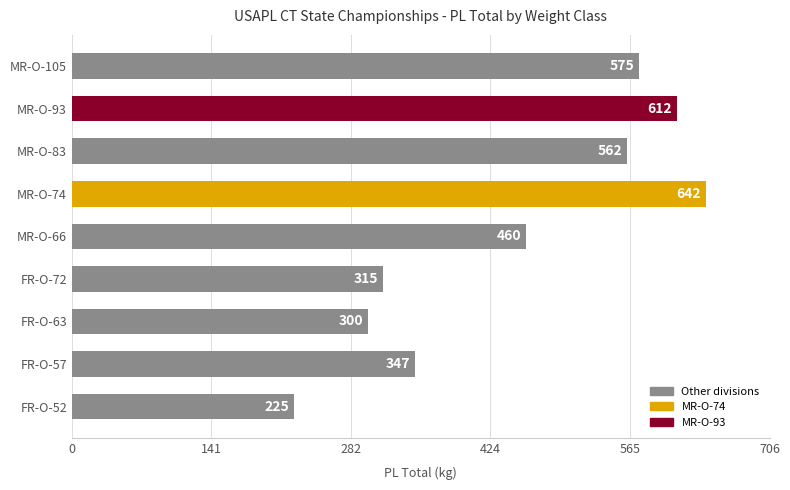

What is the change in value from MR-O-66 to MR-O-105?

+115.0